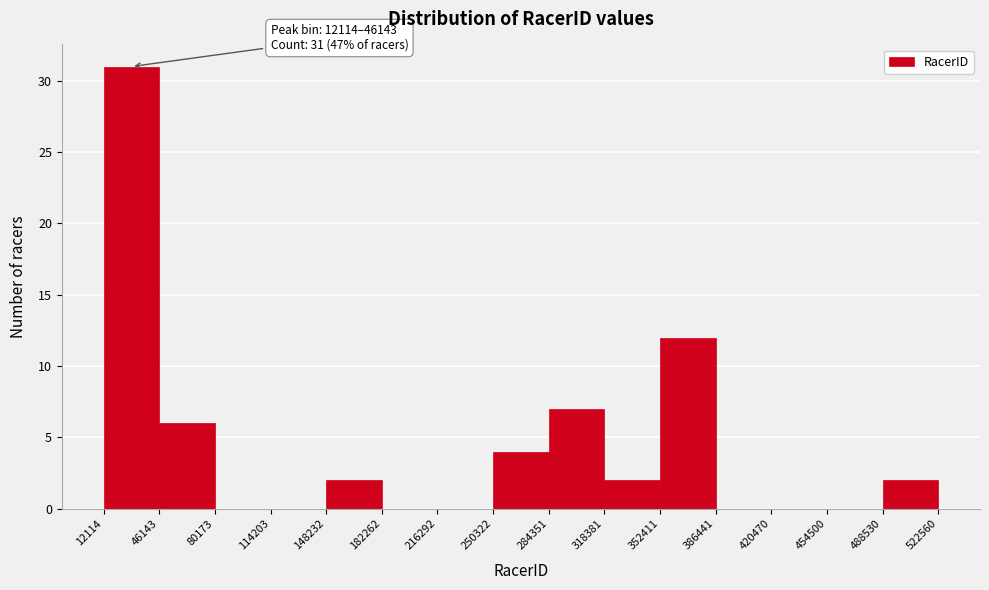

Over which range of the x-axis is the bar tallest?

12114 to 46143